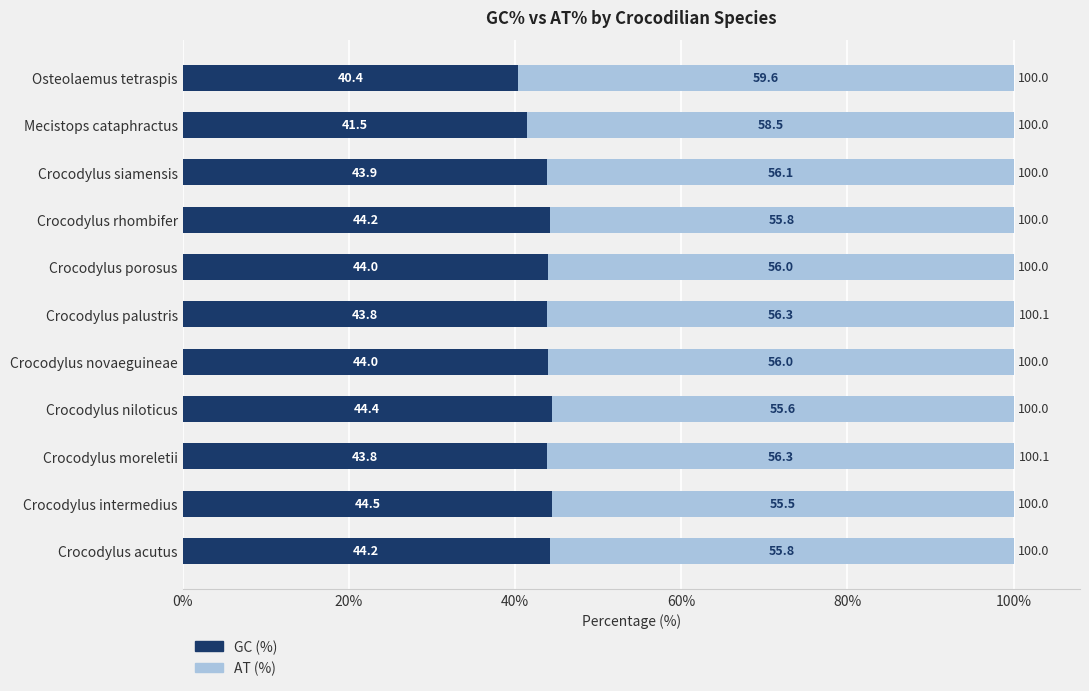

What is the total value across all series at Crocodylus intermedius?

100.0